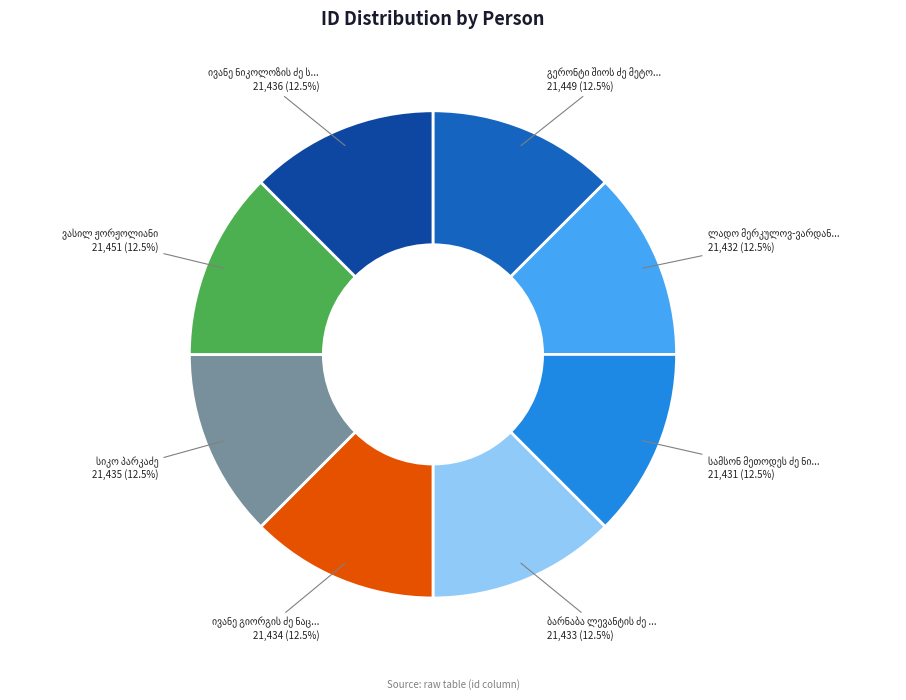

Is there any slice that represents more than half of the pie?

No